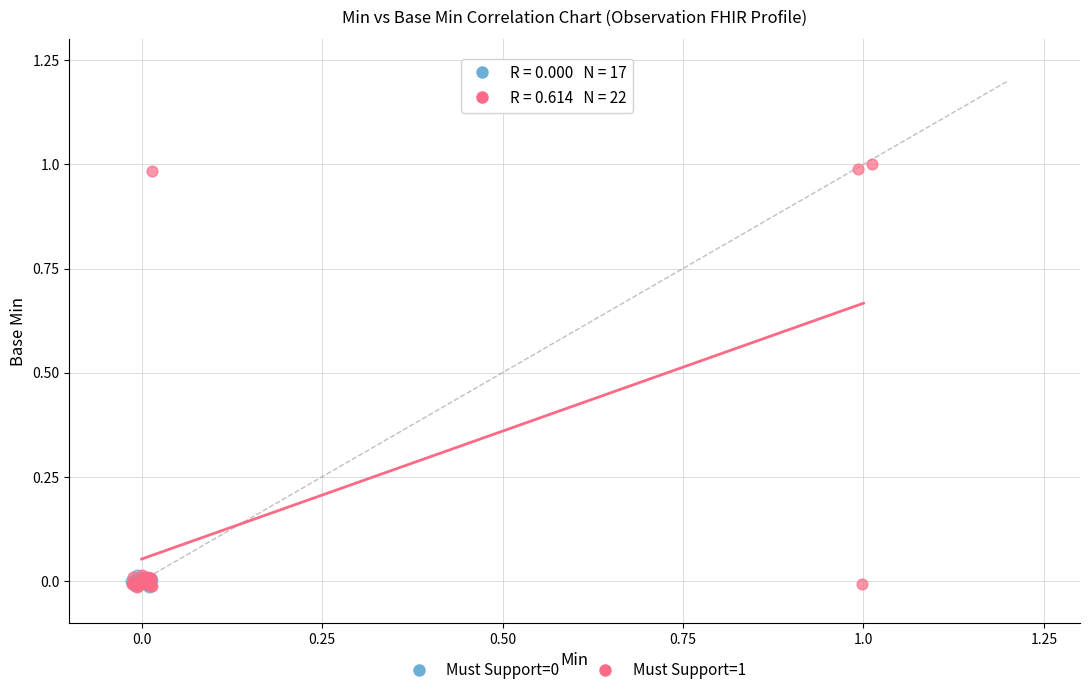

Which series reaches the maximum Y coordinate?

Must Support=1